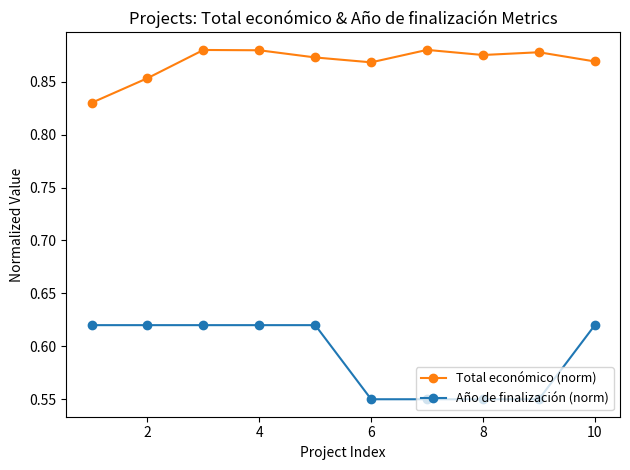

Count the Total económico (norm) values in the range 0 to 1.

10